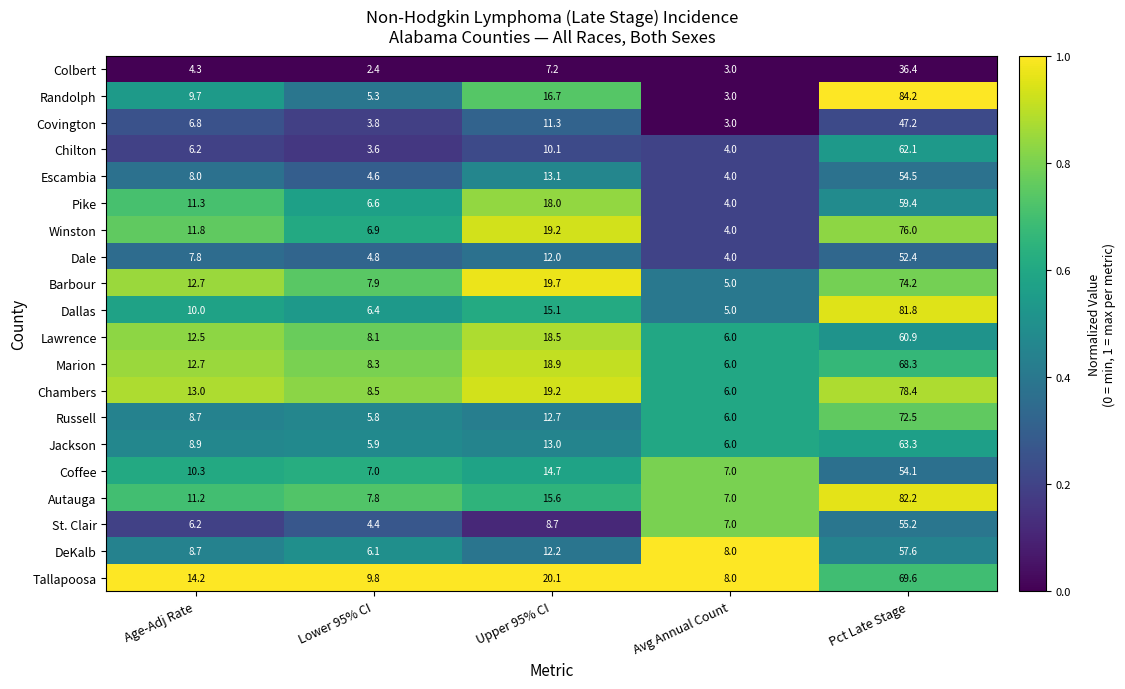

What is the difference between the maximum and second lowest values in the Winston series?

69.1